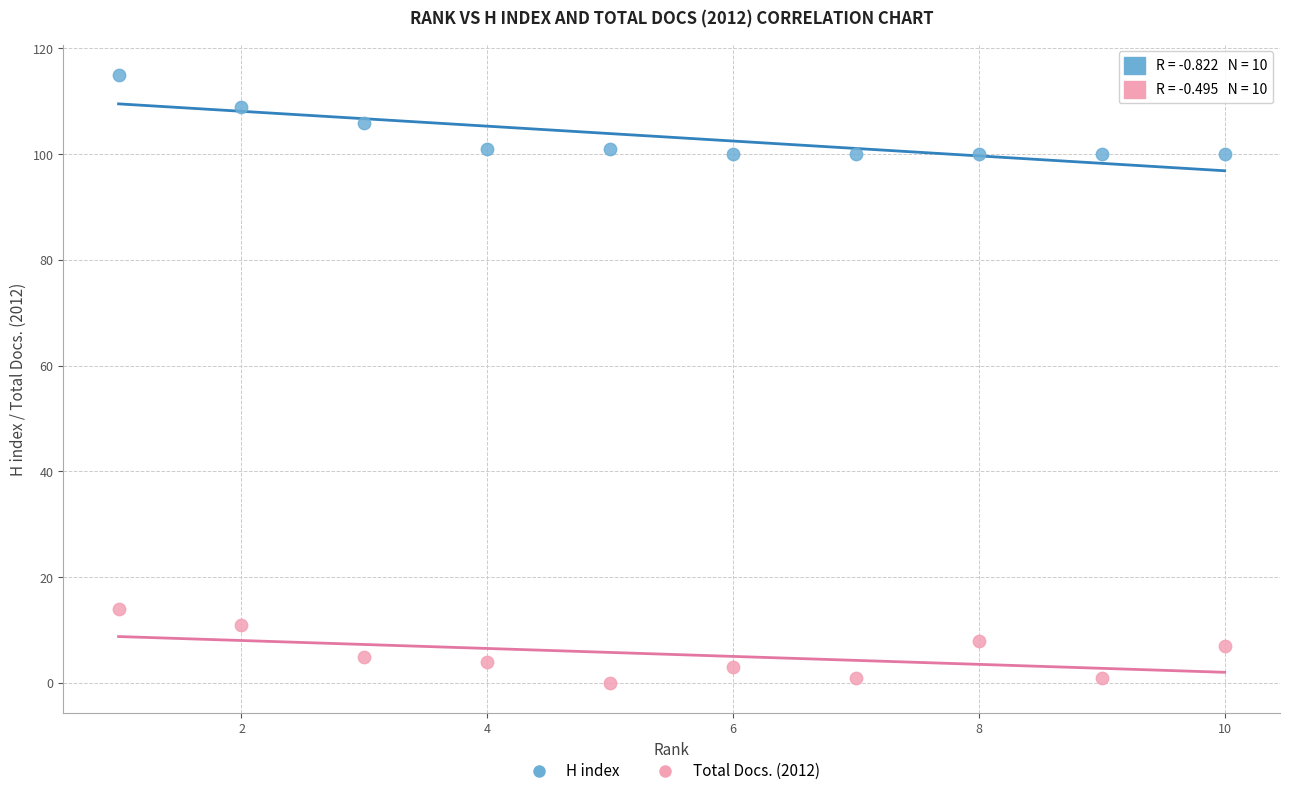

Which series reaches the maximum Y coordinate?

H index